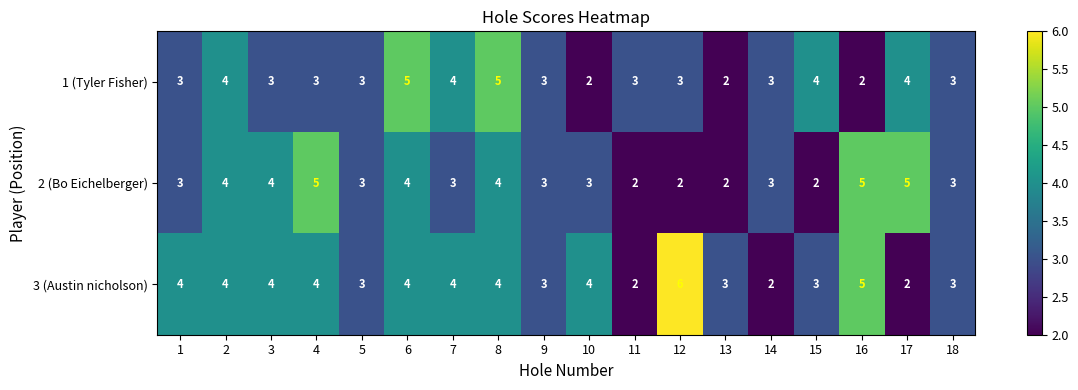

Which series has the largest total across all categories?

3 (Austin nicholson)